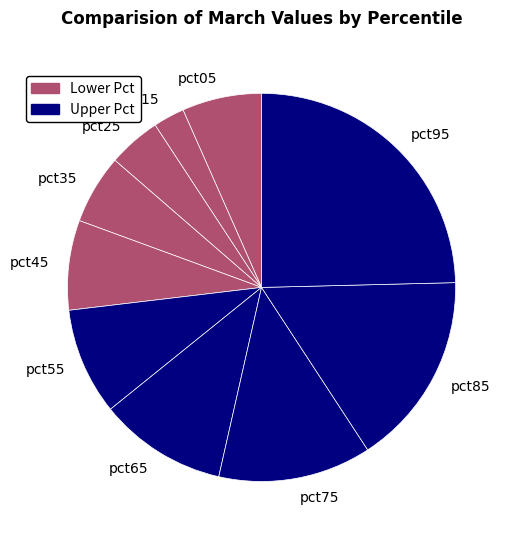

Which category has the biggest portion of the pie?

pct95